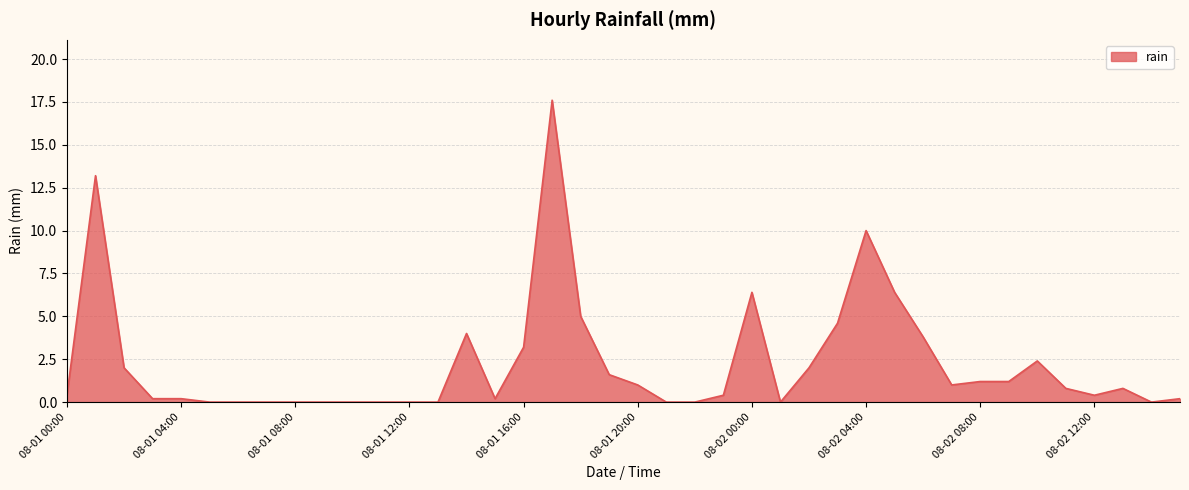

What is the greatest value displayed?

17.6